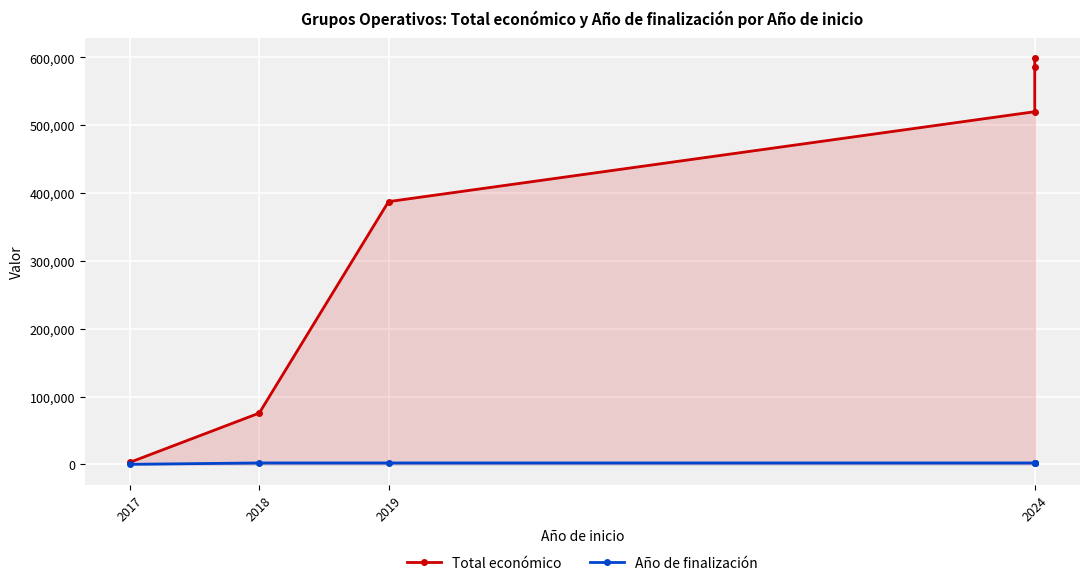

Where is Total económico nearest to the value 301105?

2019